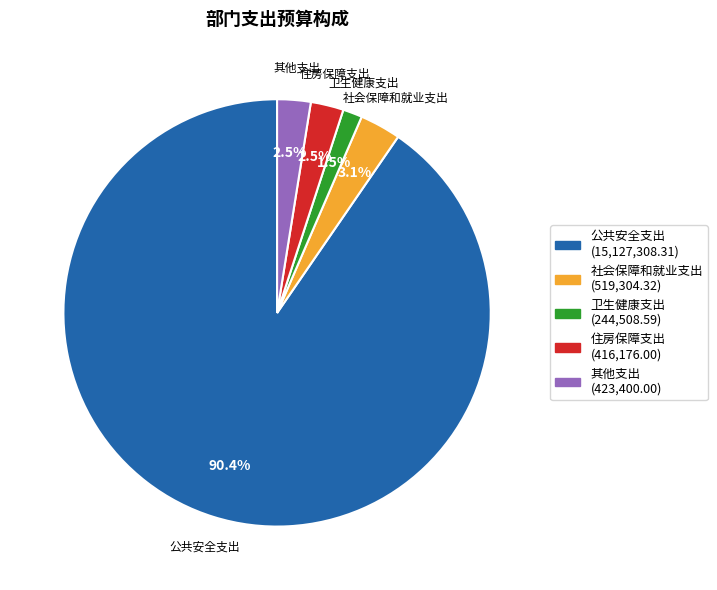

Count the number of slices in the pie.

5